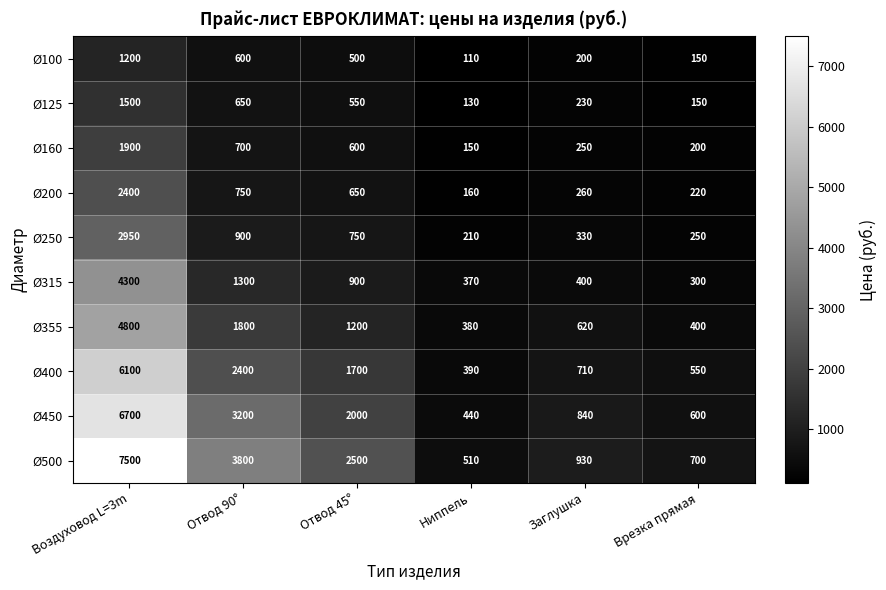

What is the difference between the maximum and minimum values in the Ø500 series?

6990